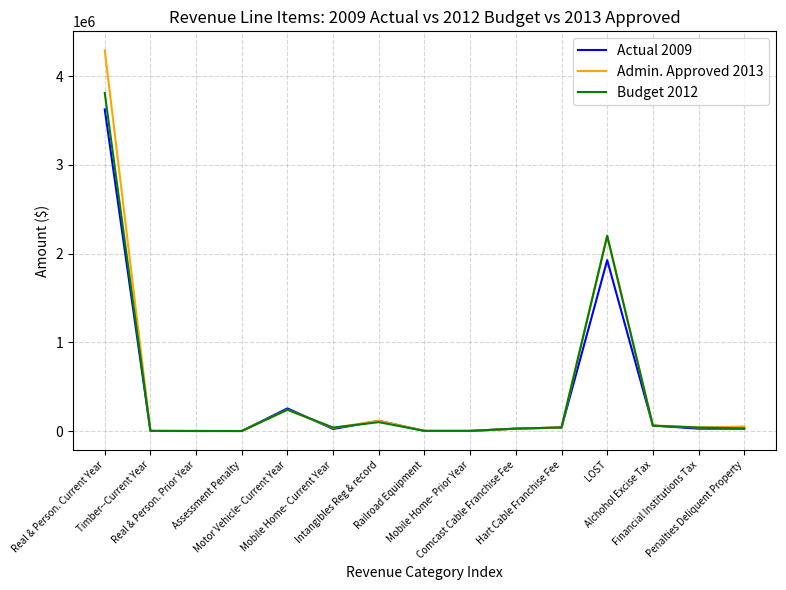

What is the maximum value shown in the chart?

4289339.8